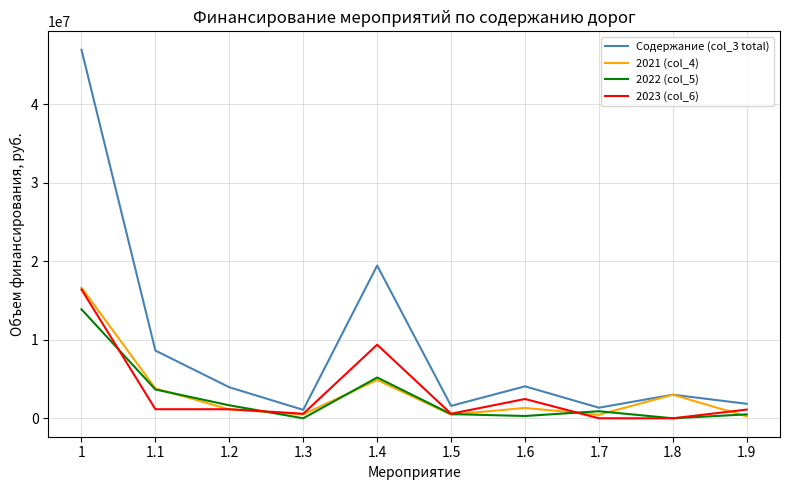

How many categories are shown in the chart?

10